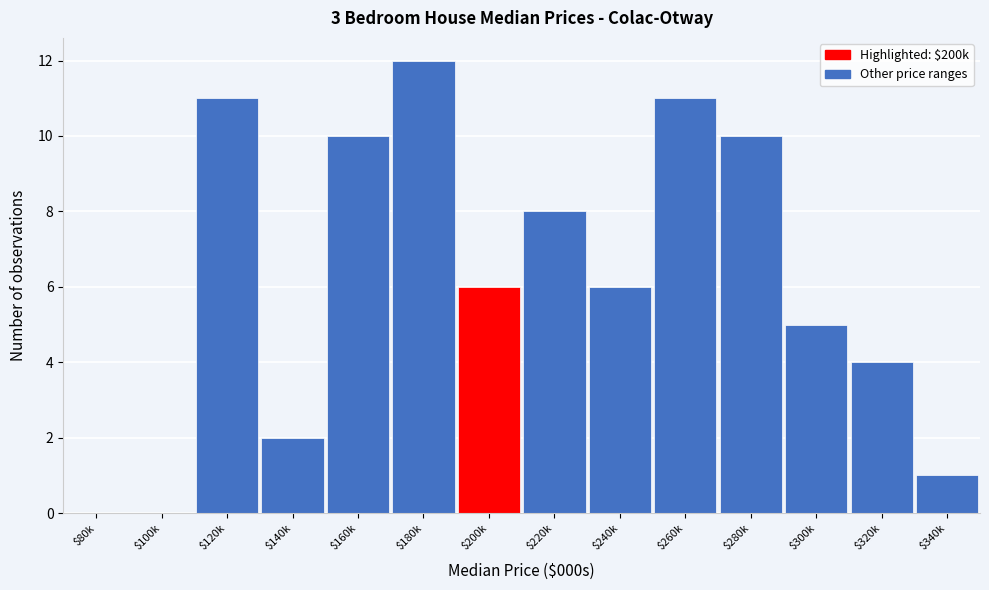

At which category does the chart reach its peak across all series?

$180k